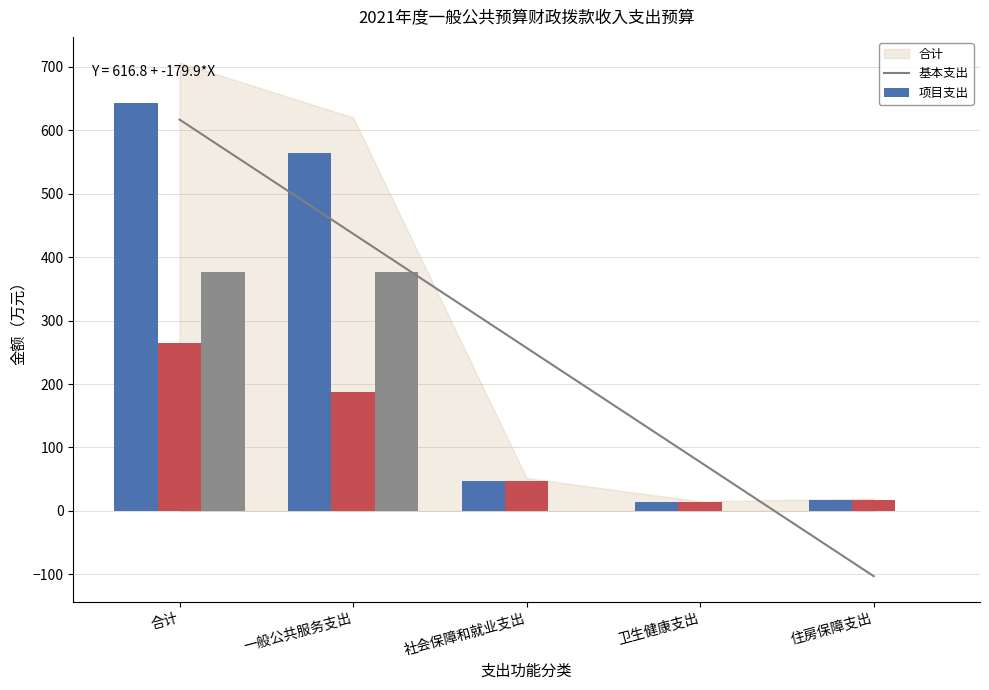

What is the approximate value of 基本支出 at 合计?

265.4